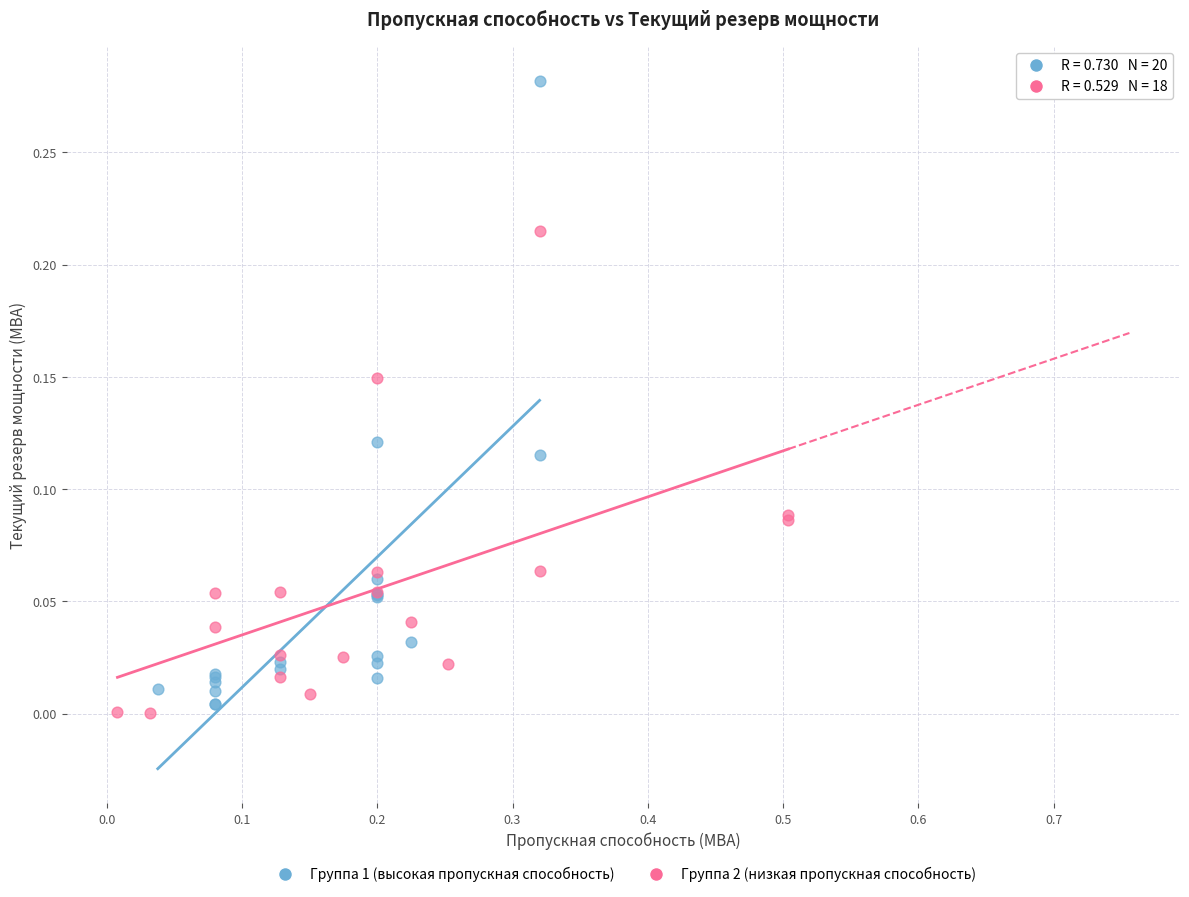

What are all the series names shown in the legend?

Группа 1 (высокая пропускная способность), Группа 2 (низкая пропускная способность)